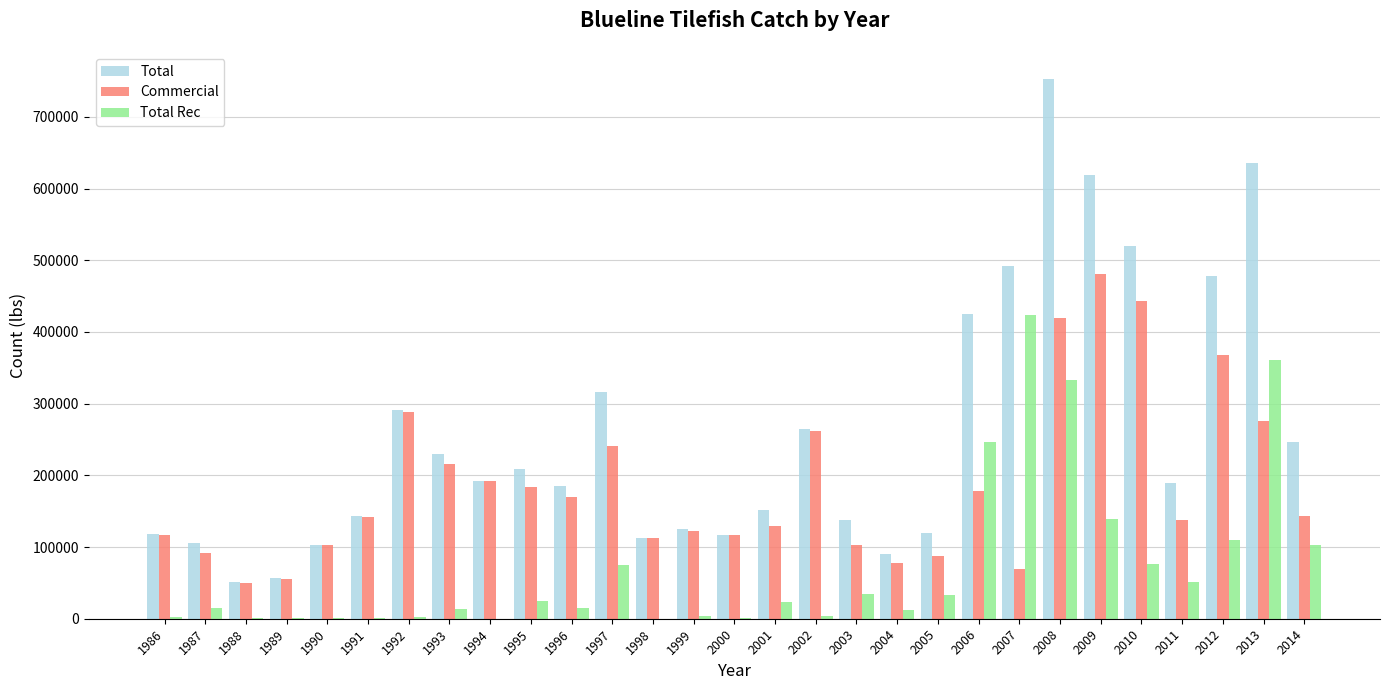

What is the maximum value for Total Rec?

423320.7